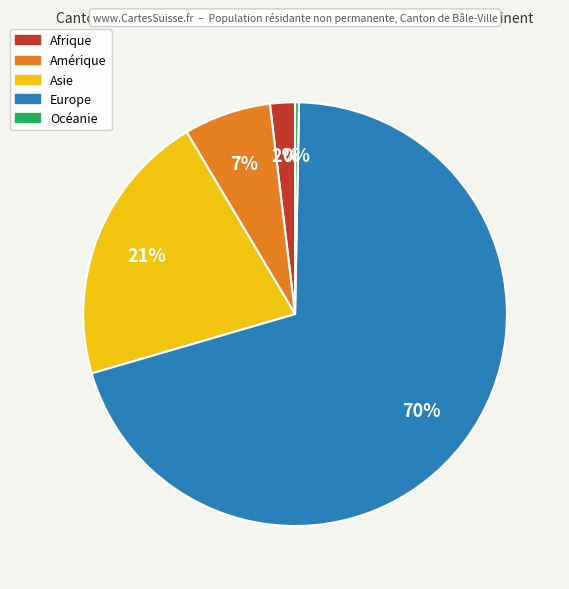

Between Asie and Afrique, which is larger?

Asie